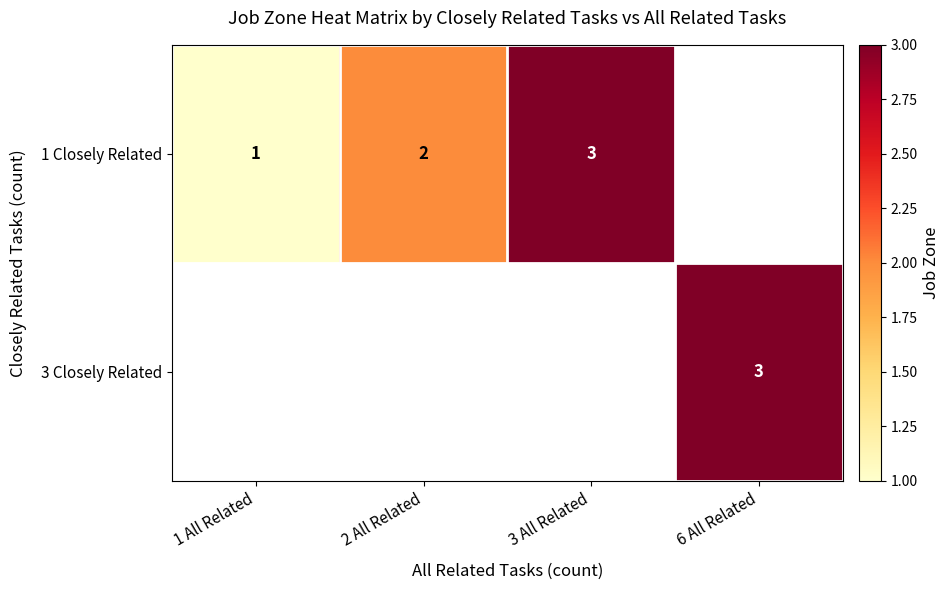

The value of 3 Closely Related at 6 All Related is 3. True or false?

True